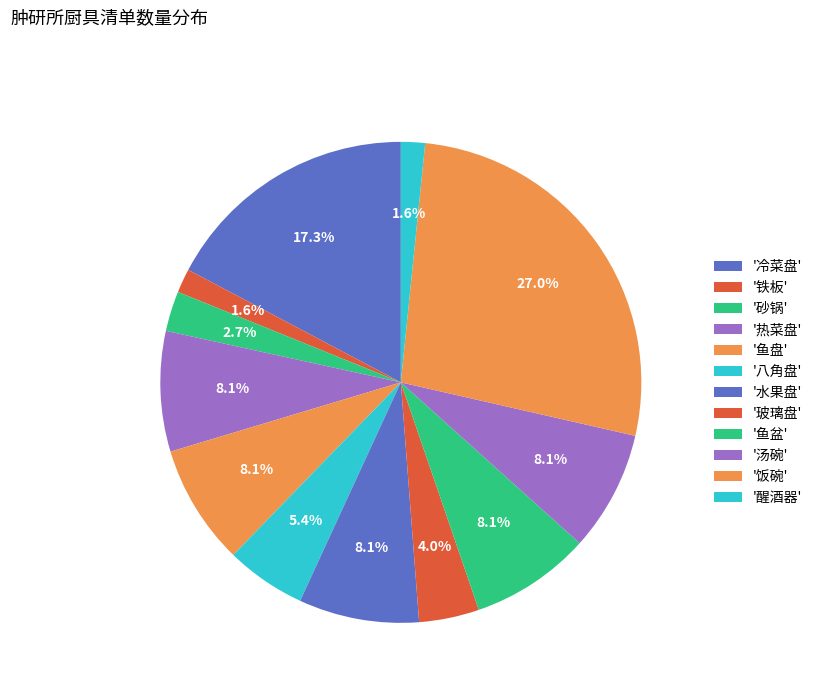

How many segments does this pie chart have?

12